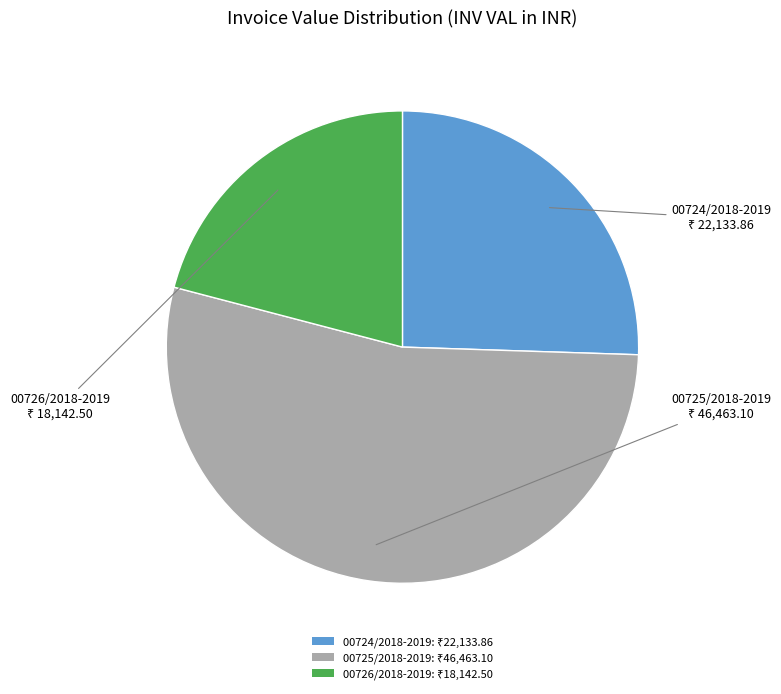

Which slice is the smallest?

00726/2018-2019